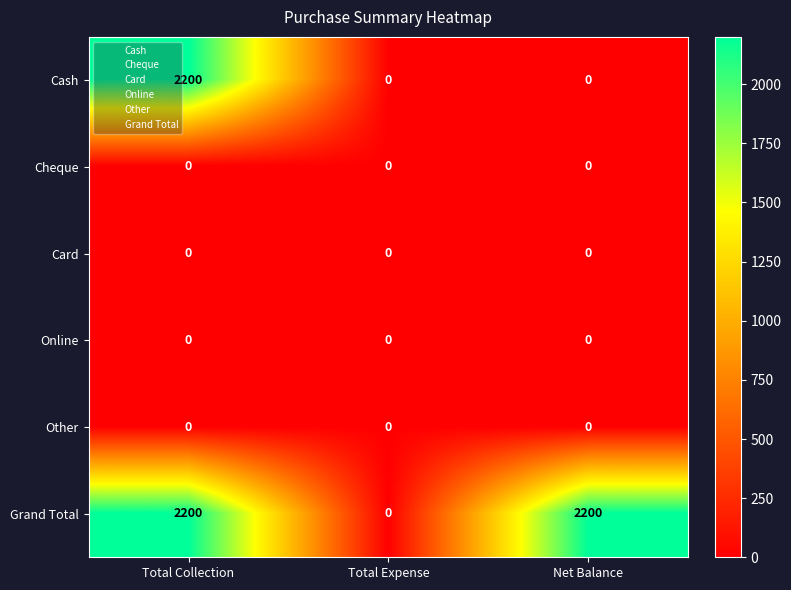

Is it true that Grand Total equals 2200 at Total Collection?

True